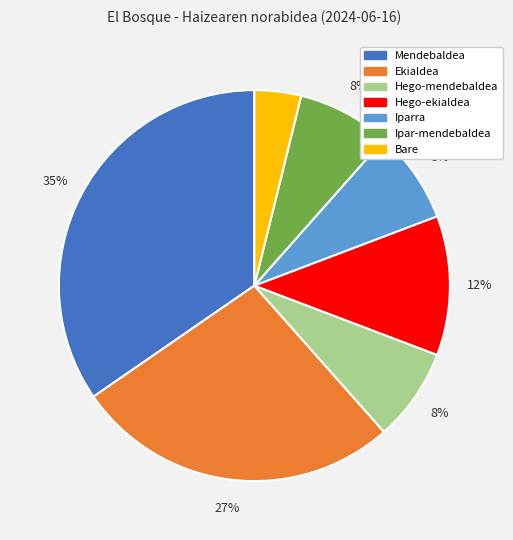

To the nearest percent, what is the average slice percentage?

14%